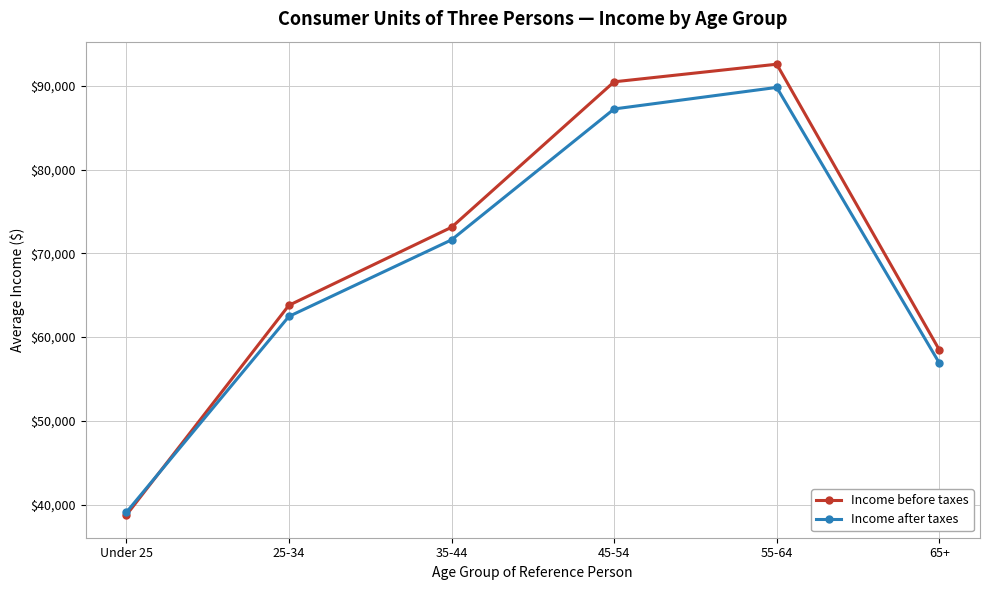

List the series in order of their overall mean, lowest first.

Income after taxes, Income before taxes